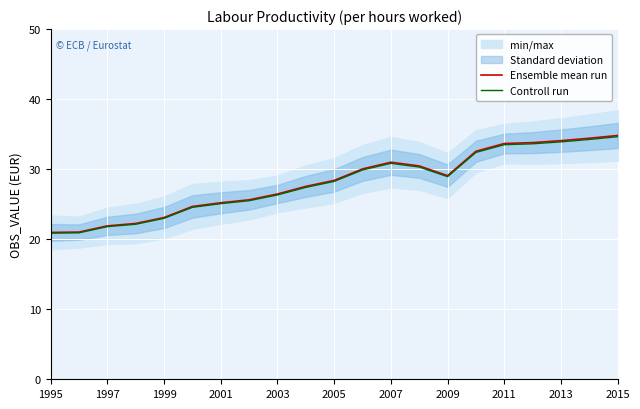

True or false: Ensemble mean run and Controll run intersect in this chart.

False